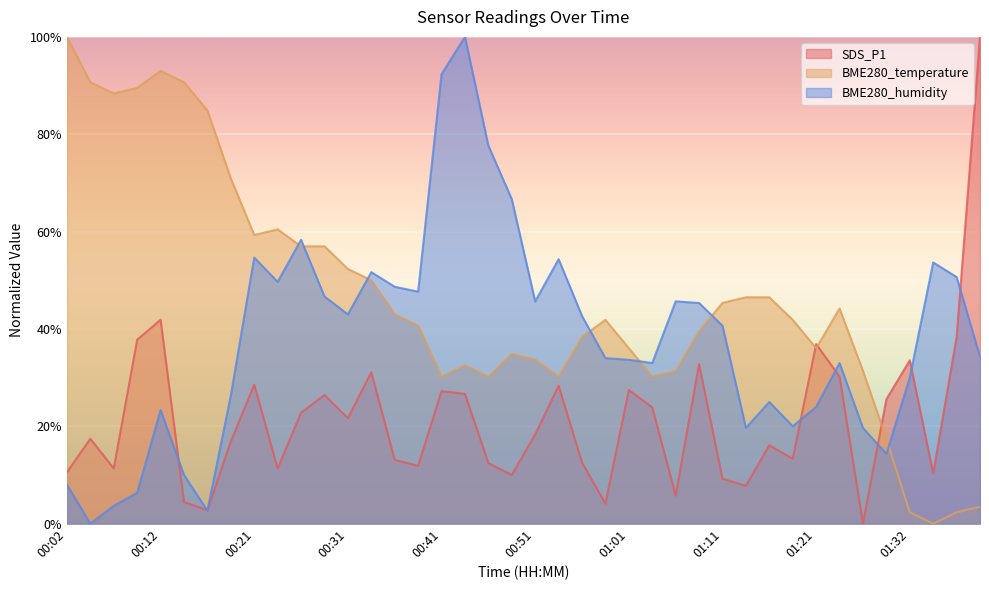

At how many categories does at least one series exceed 0?

40